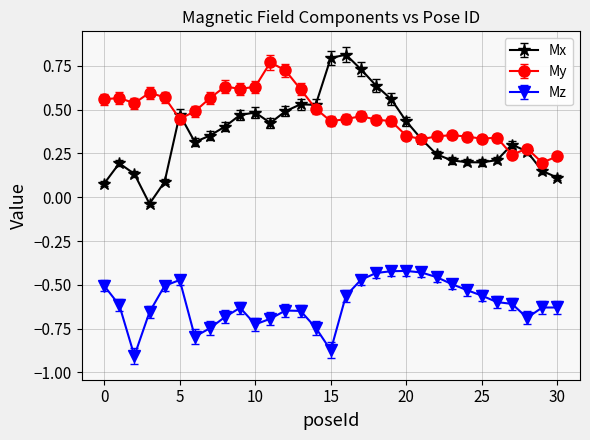

True or false: Mx has more than 0 points higher than both neighbors.

True